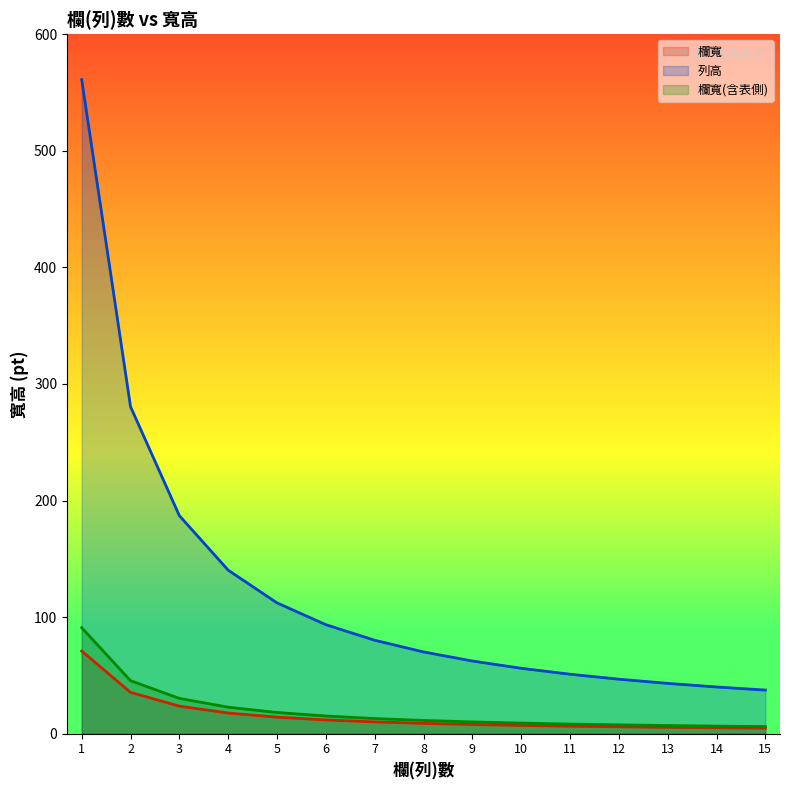

What is the value of the 列高 point at the 6th from the left?

93.5